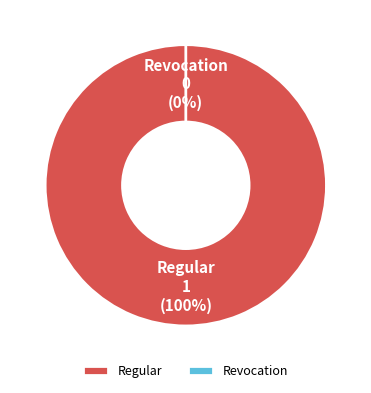

How many segments does this pie chart have?

2